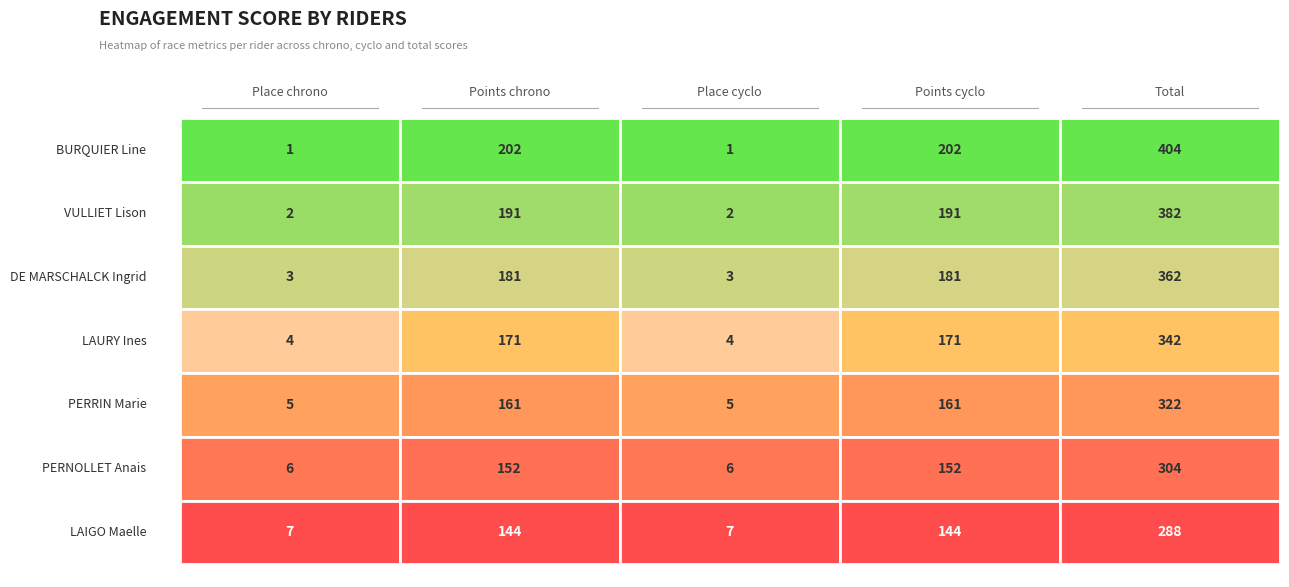

What is the minimum value shown in the chart?

1